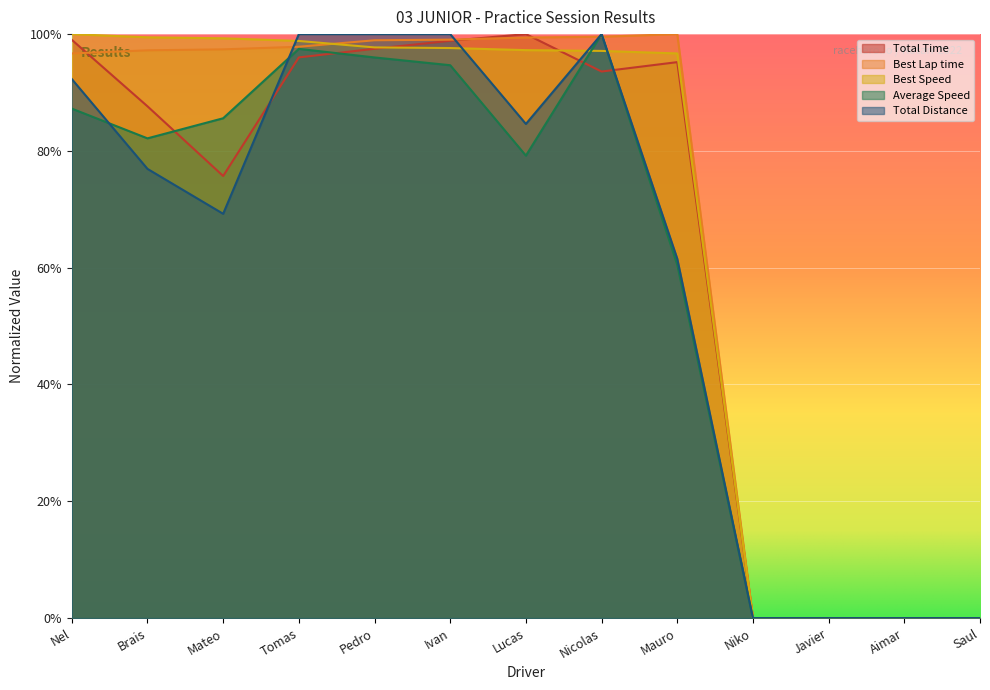

How many interior local valleys does the Total Distance series have?

2